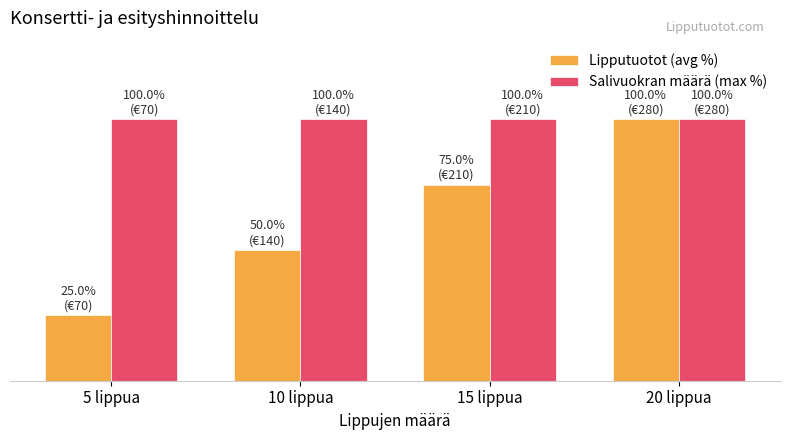

Are the bars grouped side by side (vs. stacked)?

Yes